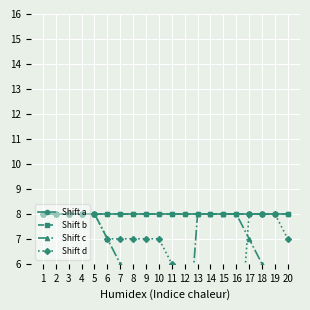

How many categories are shown in the chart?

20